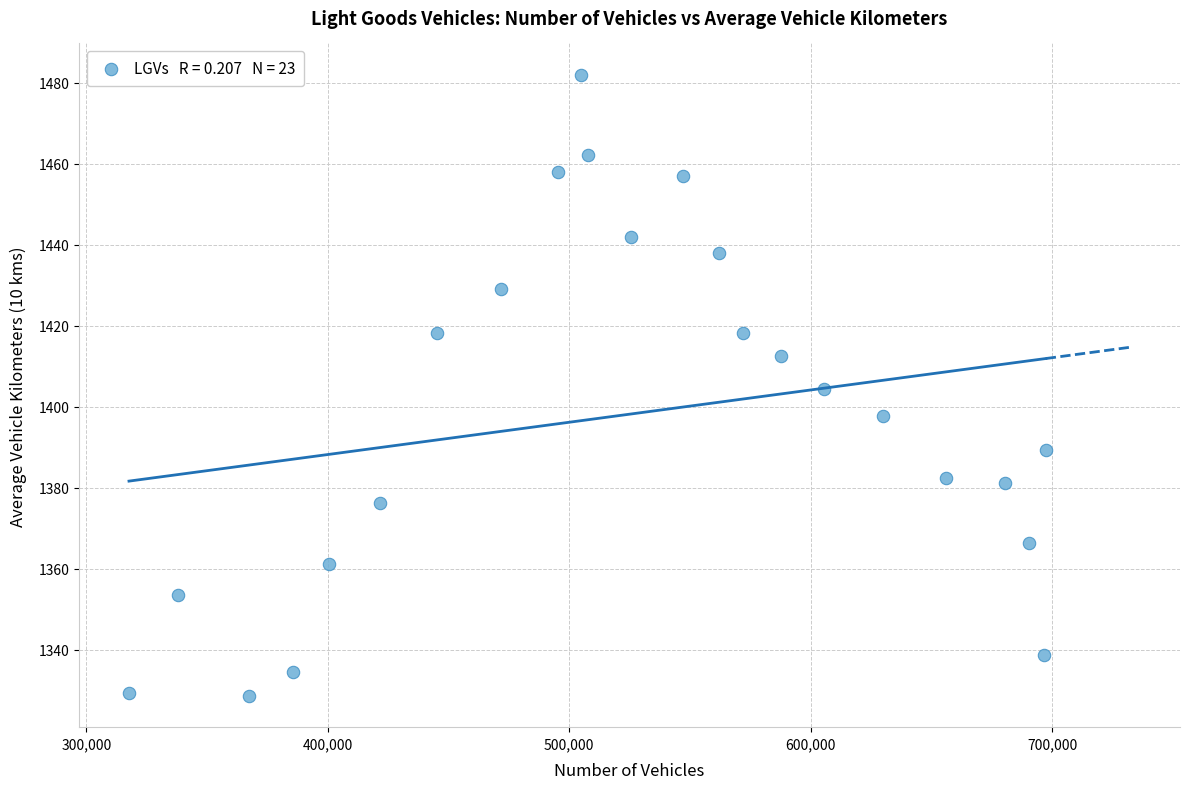

How many points are shown in the scatter plot?

23